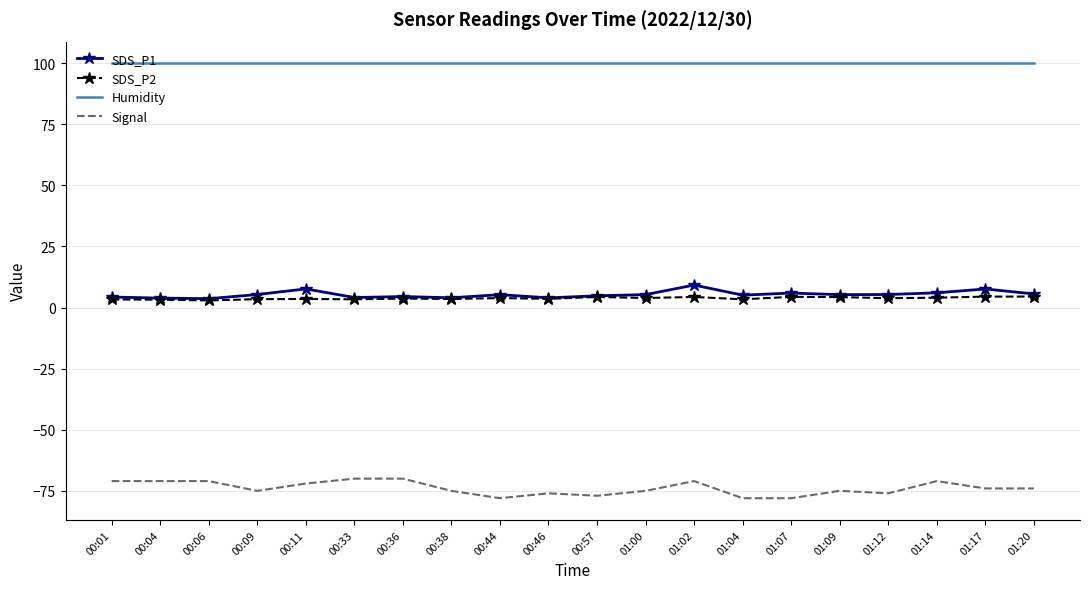

True or false: Signal and Humidity cross at least once.

False